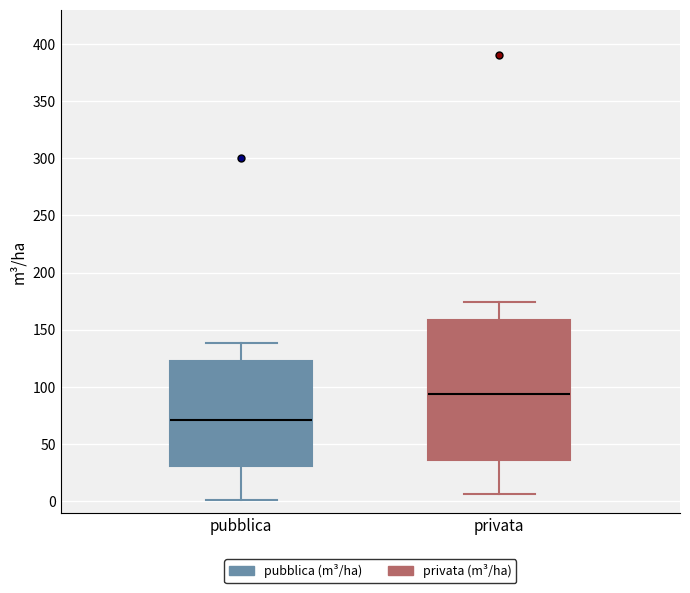

Reading left to right, transcribe this box plot: for each box, give where its median line is, the range the box spans, and where its two whiskers end, as read against the y-axis. The values are not printed on the chart, so give them approximately, as read against the axis.

pubblica: median 70, box 30 to 125, whiskers 0 to 140
privata: median 95, box 35 to 160, whiskers 5 to 175